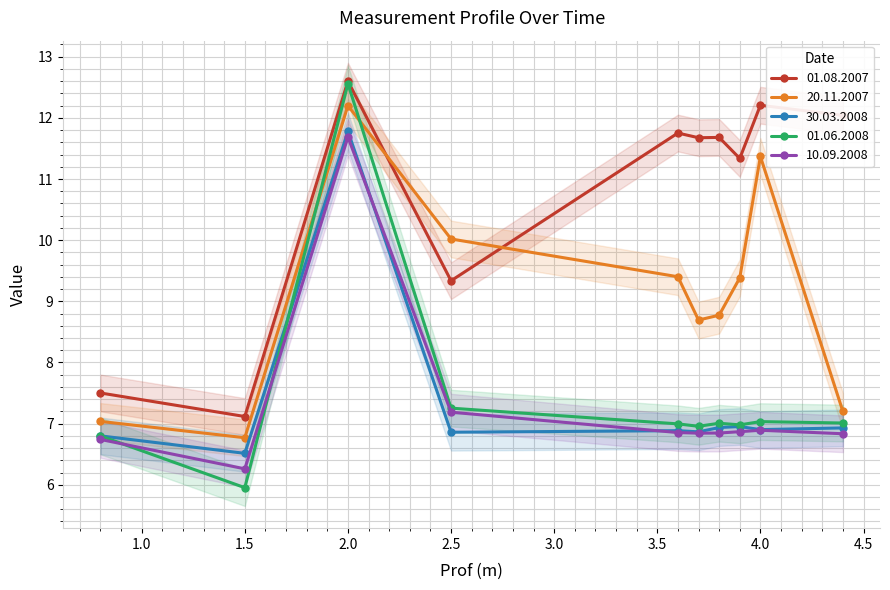

How many interior local valleys does the 20.11.2007 series have?

2